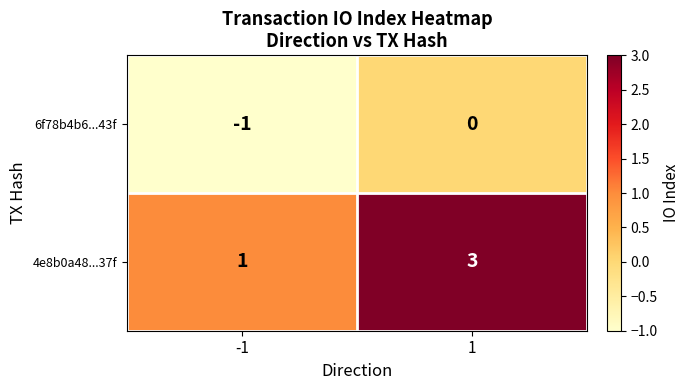

Which series has the largest total across all categories?

4e8b0a48...37f